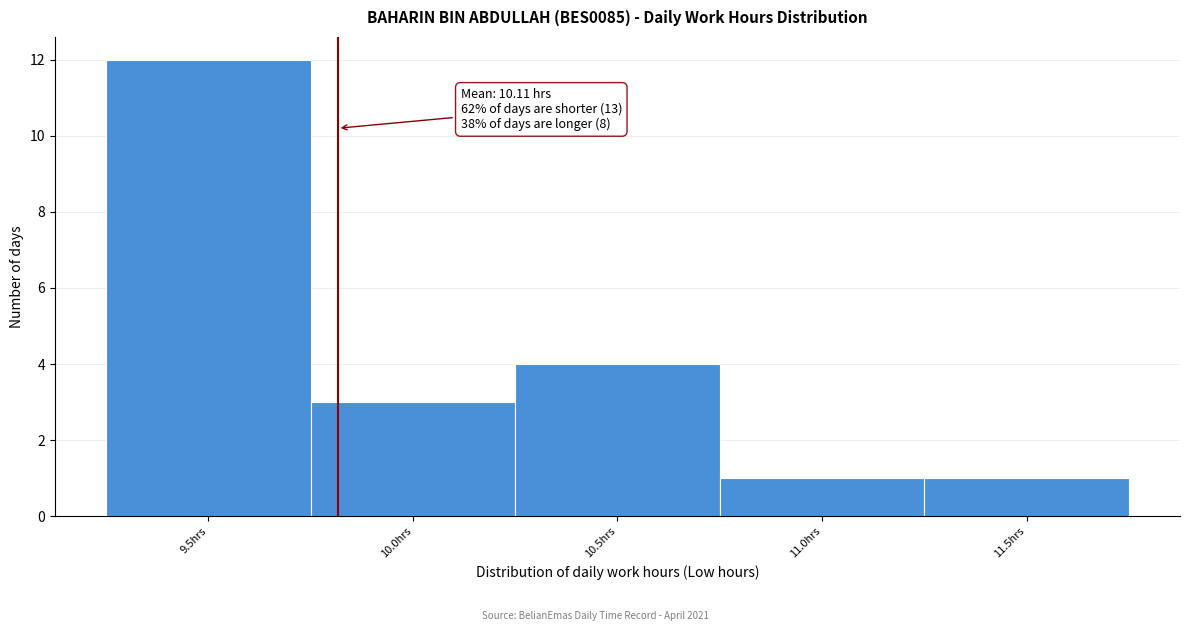

Reading right to left, list all the values displayed in this chart.

1	1	4	3	12